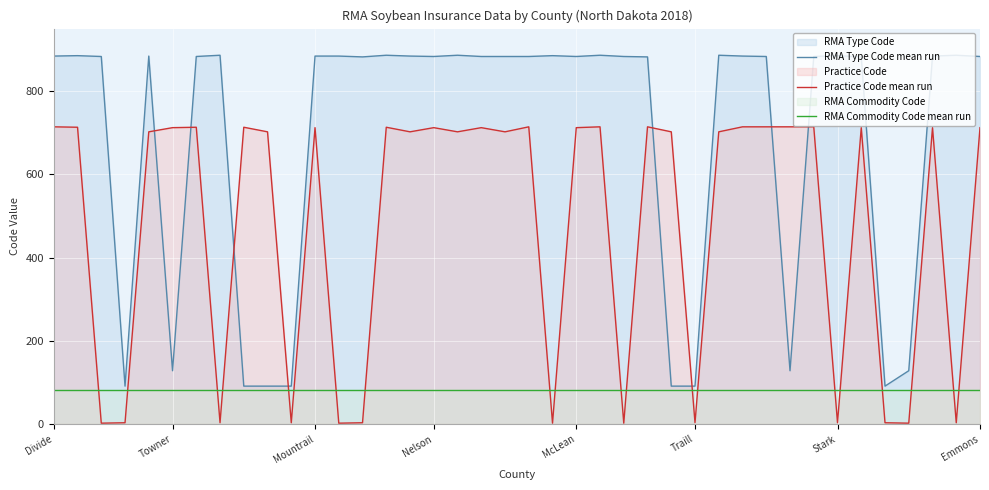

What are all the series names shown in the legend?

RMA Type Code mean run, Practice Code mean run, RMA Commodity Code mean run